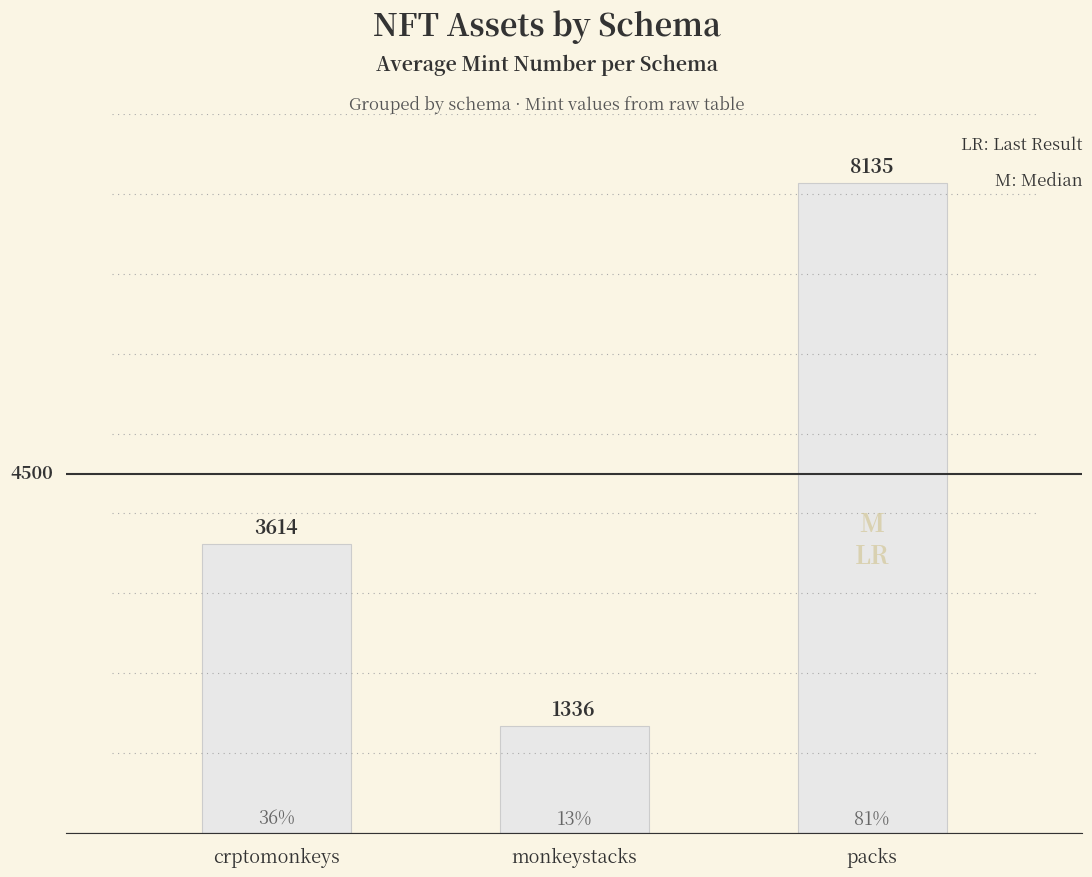

Does the chart contain any negative values?

No